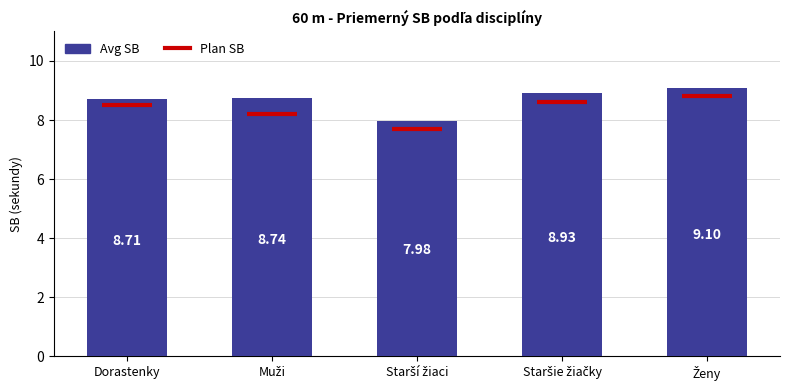

What is the label of the 5th bar from the right?

Dorastenky